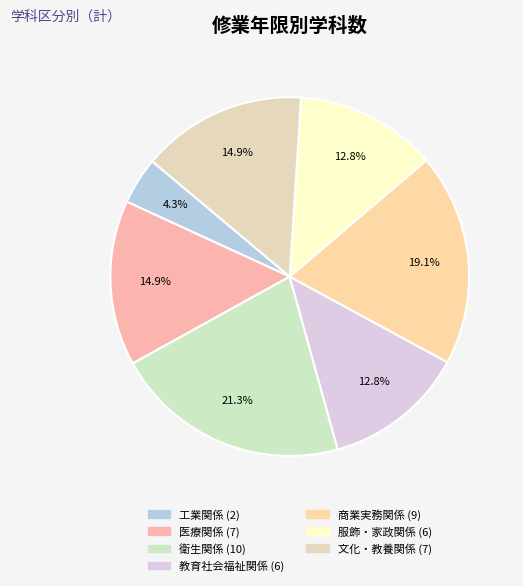

Combined, what portion of the pie is 文化・教養関係 and 教育社会福祉関係?

27.7%